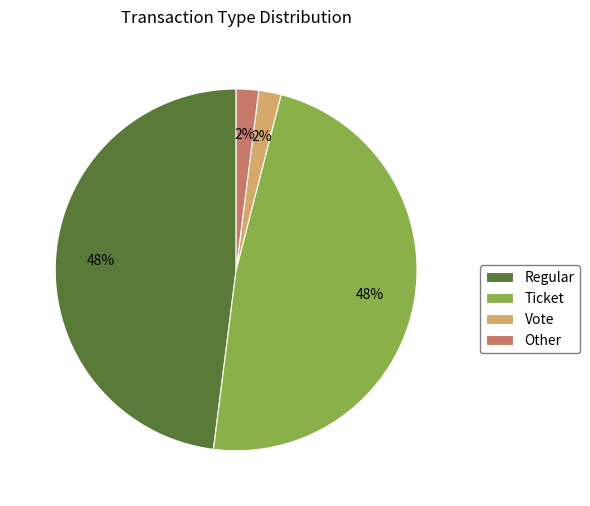

True or false: Ticket accounts for 34% of the total.

False